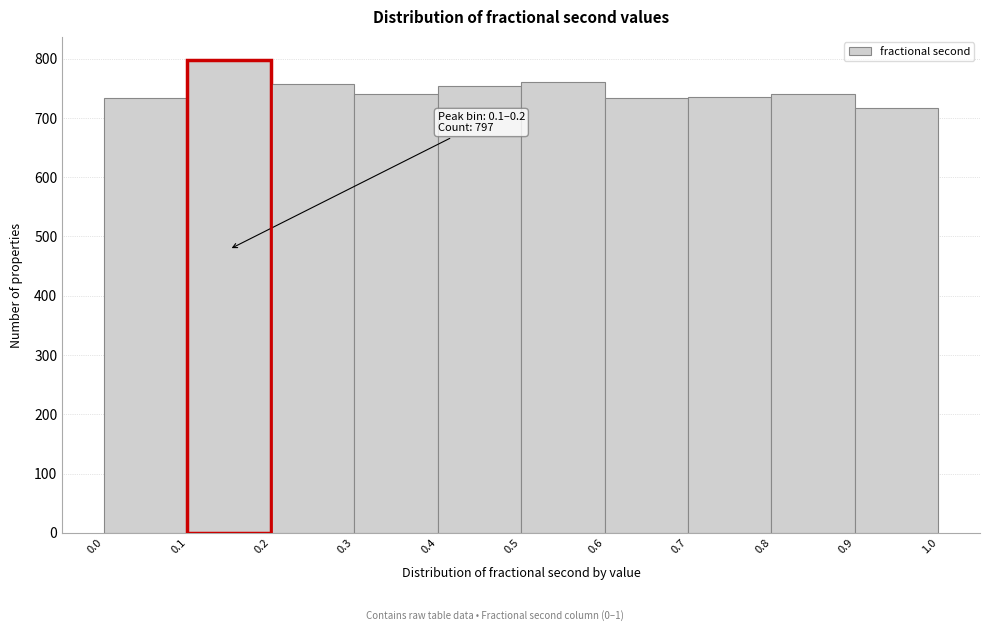

Which range on the x-axis has the tallest bar?

0.1 to 0.2